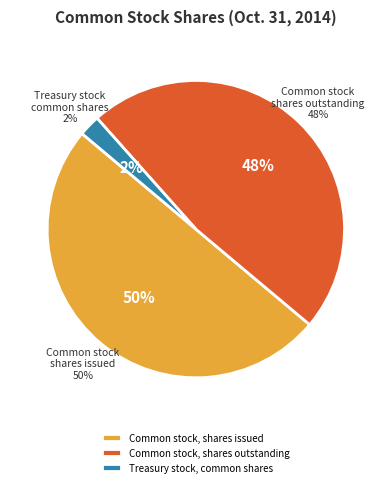

What is the change in value from Common stock, shares issued to Common stock, shares outstanding?

-3236236